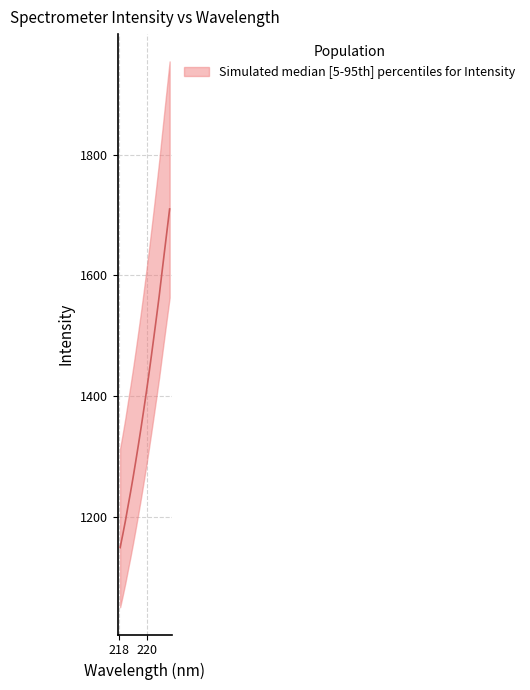

How many values are below 1405?

10